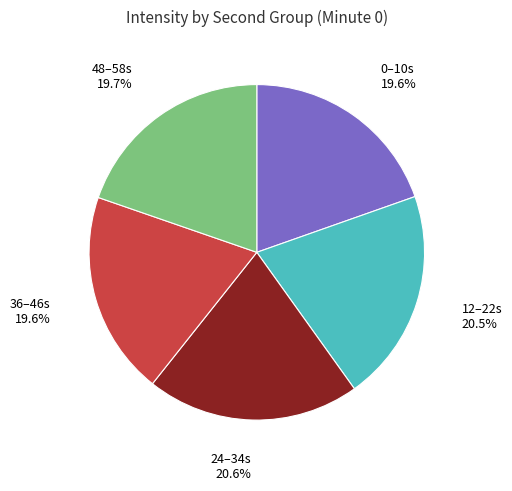

Does any single category account for the majority?

No